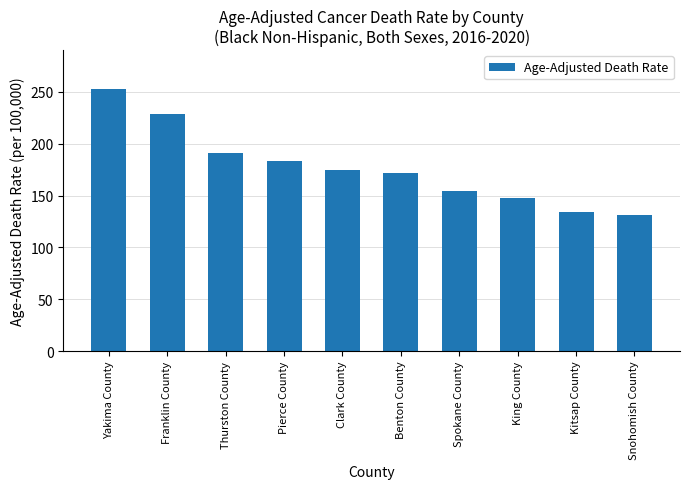

Rank the categories by value from lowest to highest.

Snohomish County, Kitsap County, King County, Spokane County, Benton County, Clark County, Pierce County, Thurston County, Franklin County, Yakima County